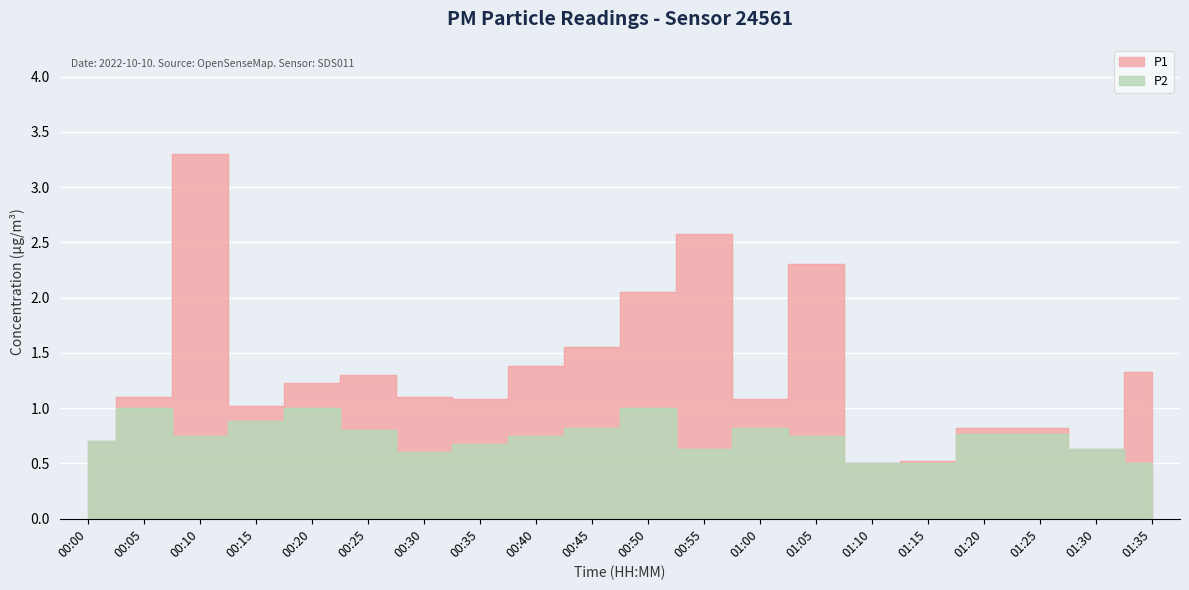

What is the label of the 18th point from the right?

00:10